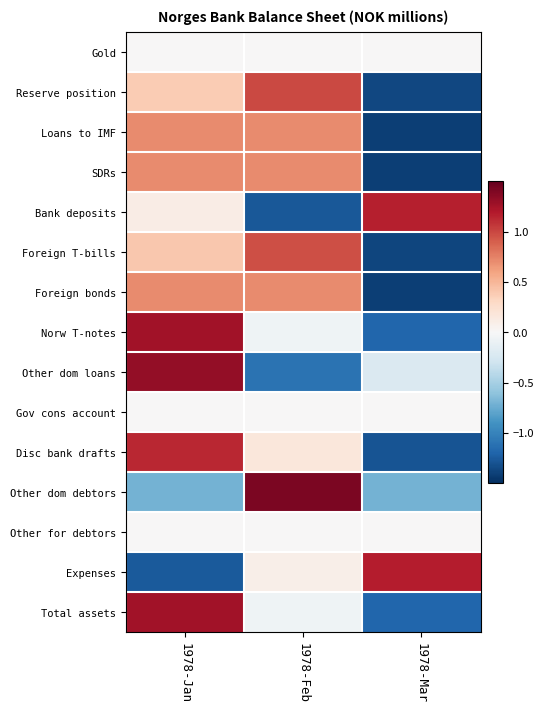

List the series in order of their peak value, highest first.

Other dom debtors, Other dom loans, Total assets, Norw T-notes, Expenses, Bank deposits, Disc bank drafts, Reserve position, Foreign T-bills, SDRs, Foreign bonds, Loans to IMF, Gold, Gov cons account, Other for debtors